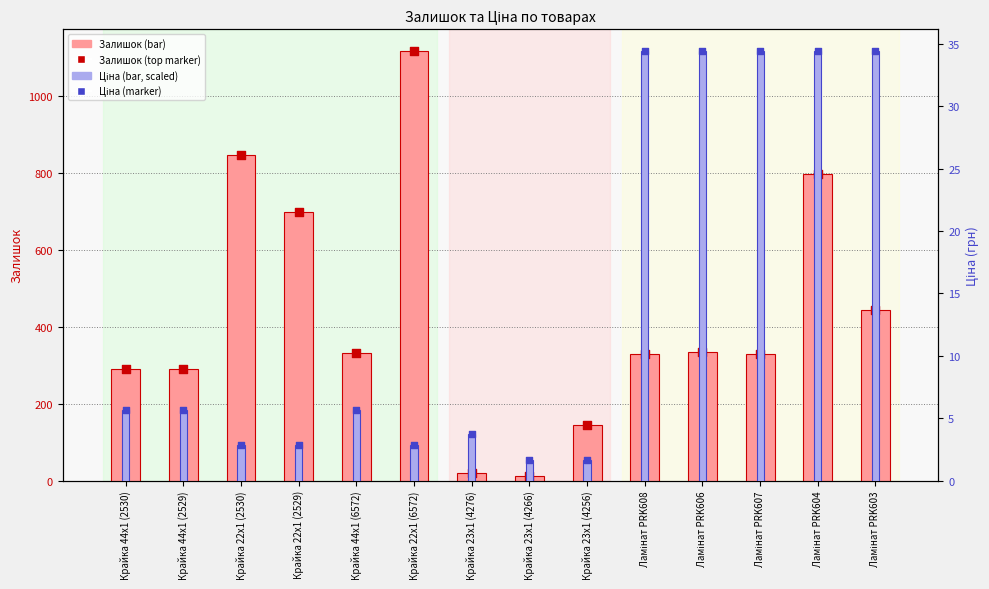

Which series contains the highest Y value?

Залишок